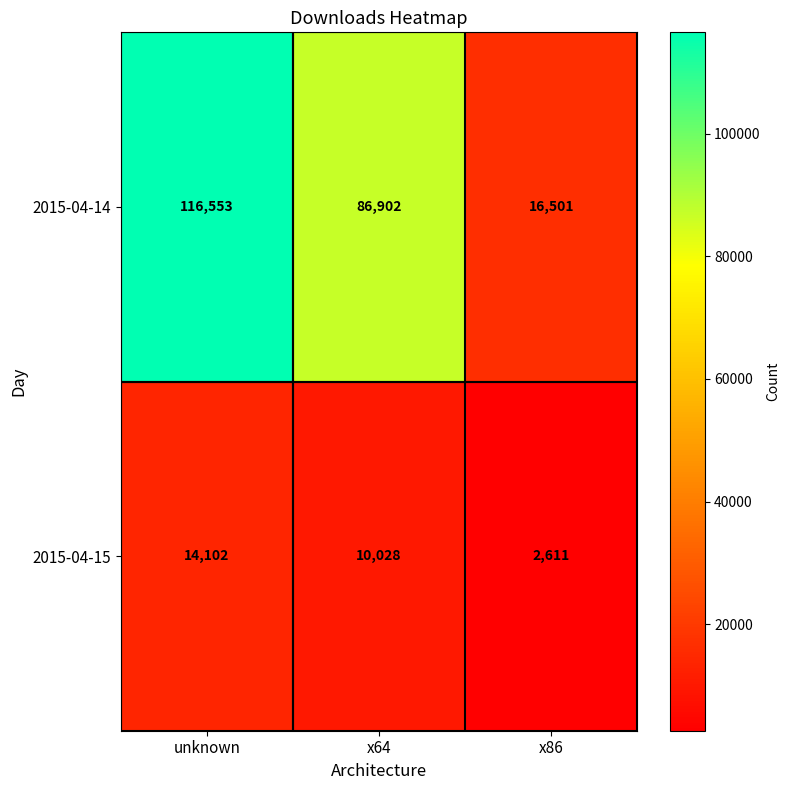

What is the total value across all series at unknown?

130655